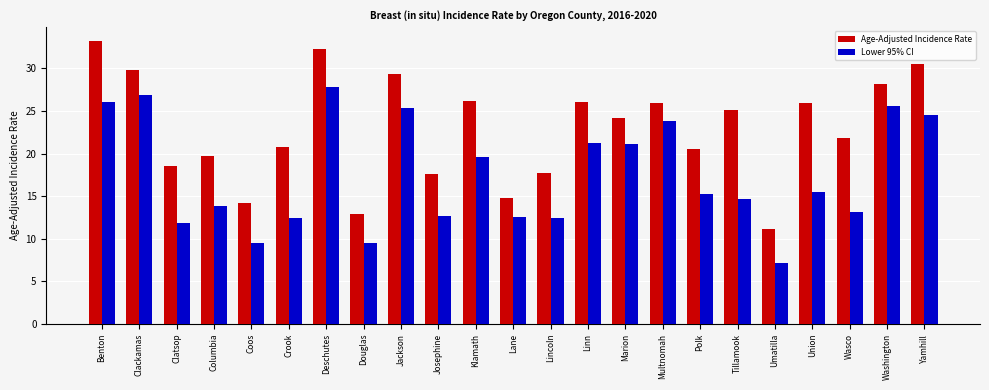

Read the Lower 95% CI value at Josephine.

12.7